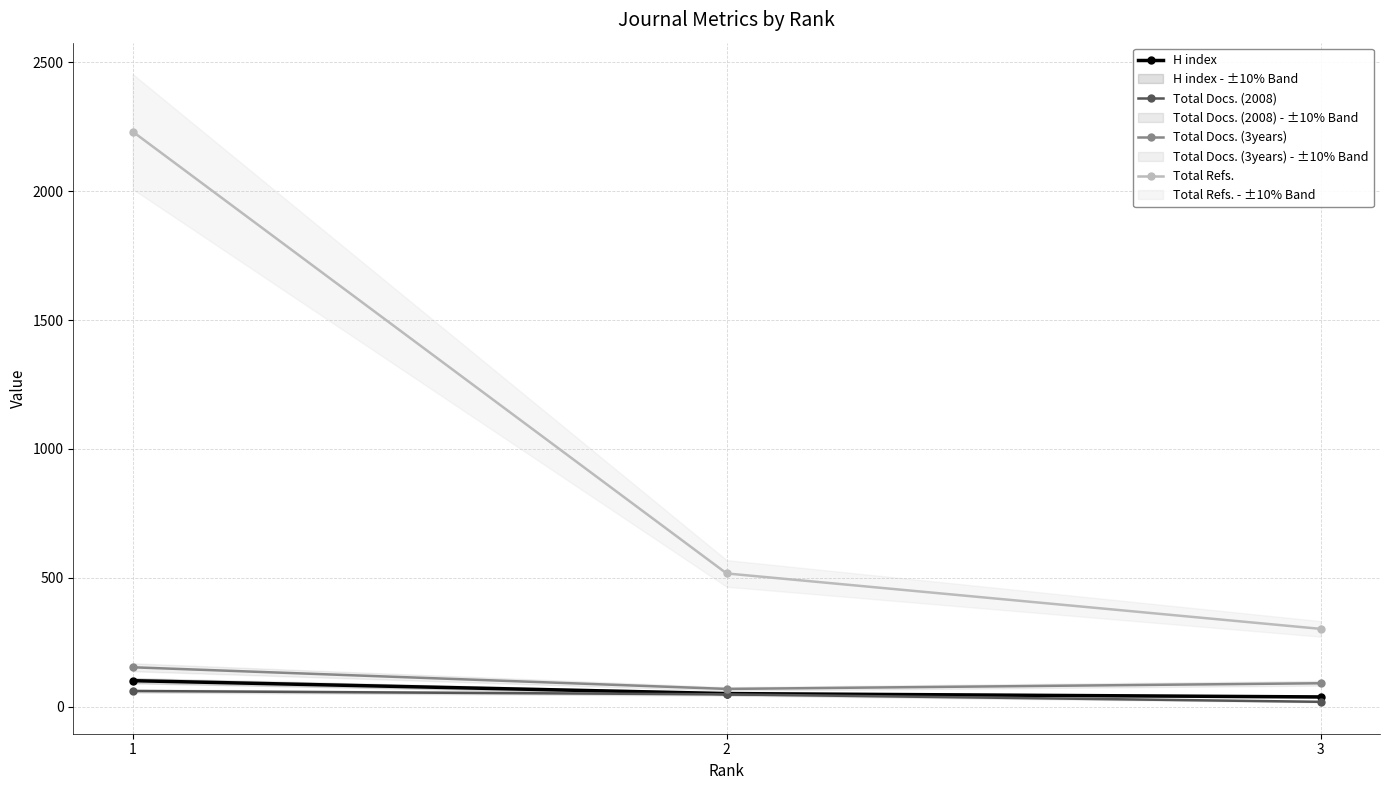

What are all the series names shown in the legend?

H index, Total Docs. (2008), Total Docs. (3years), Total Refs.